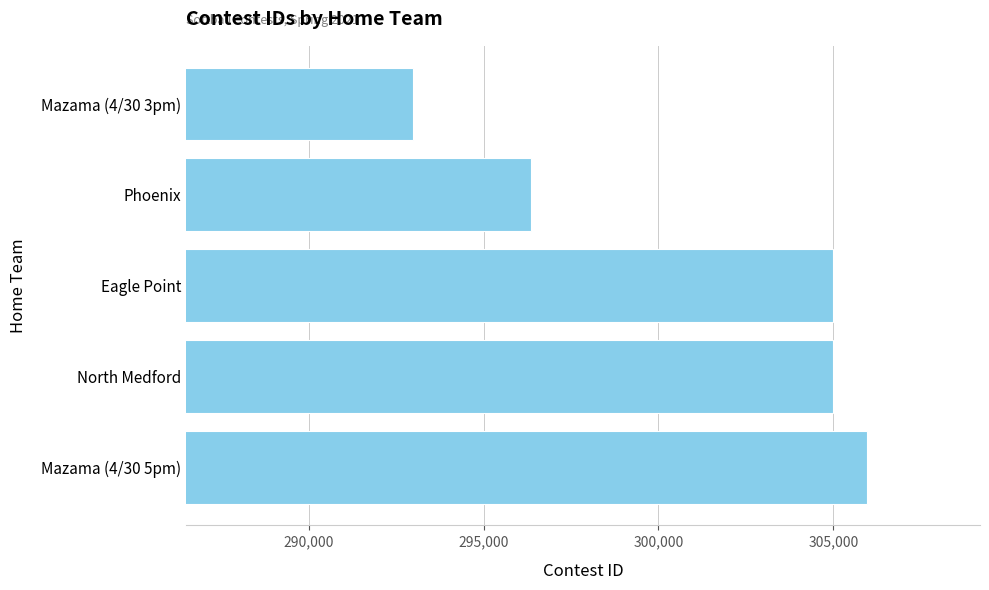

How many bars are there in total?

5